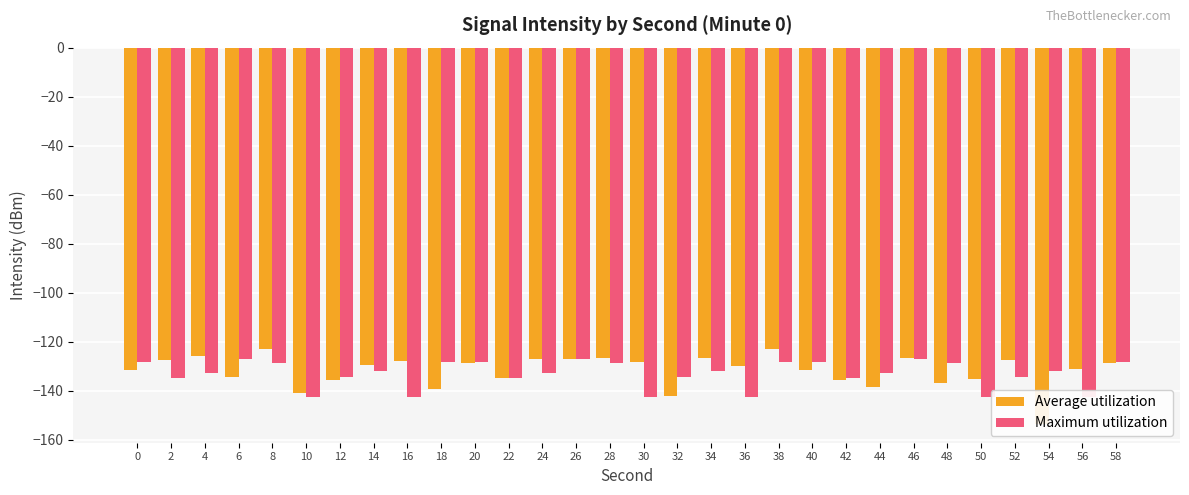

What is the value of the Maximum utilization bar at the 18th from the left?

-131.8